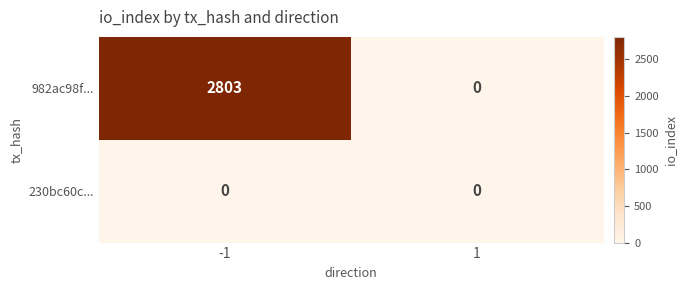

Which series has the widest spread of values?

982ac98f...